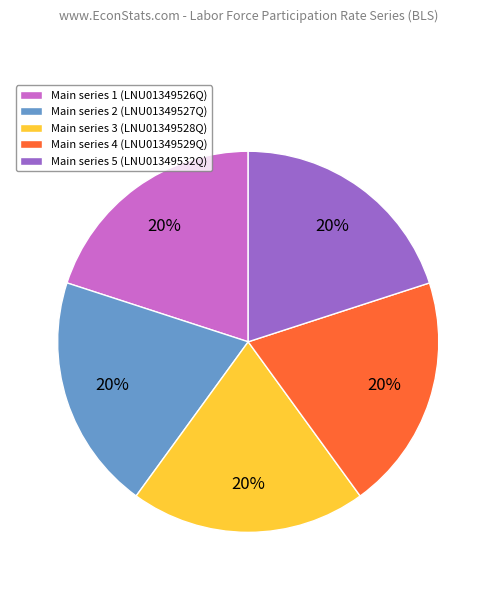

To the nearest percent, what is the combined percentage of Main series 4 (LNU01349529Q) and Main series 1 (LNU01349526Q)?

40%